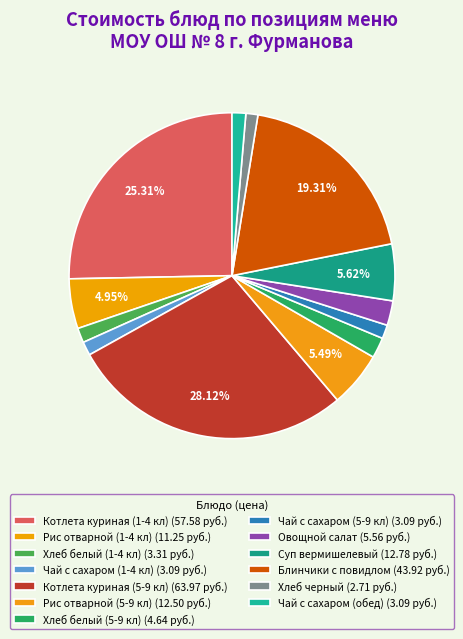

How many segments does this pie chart have?

13